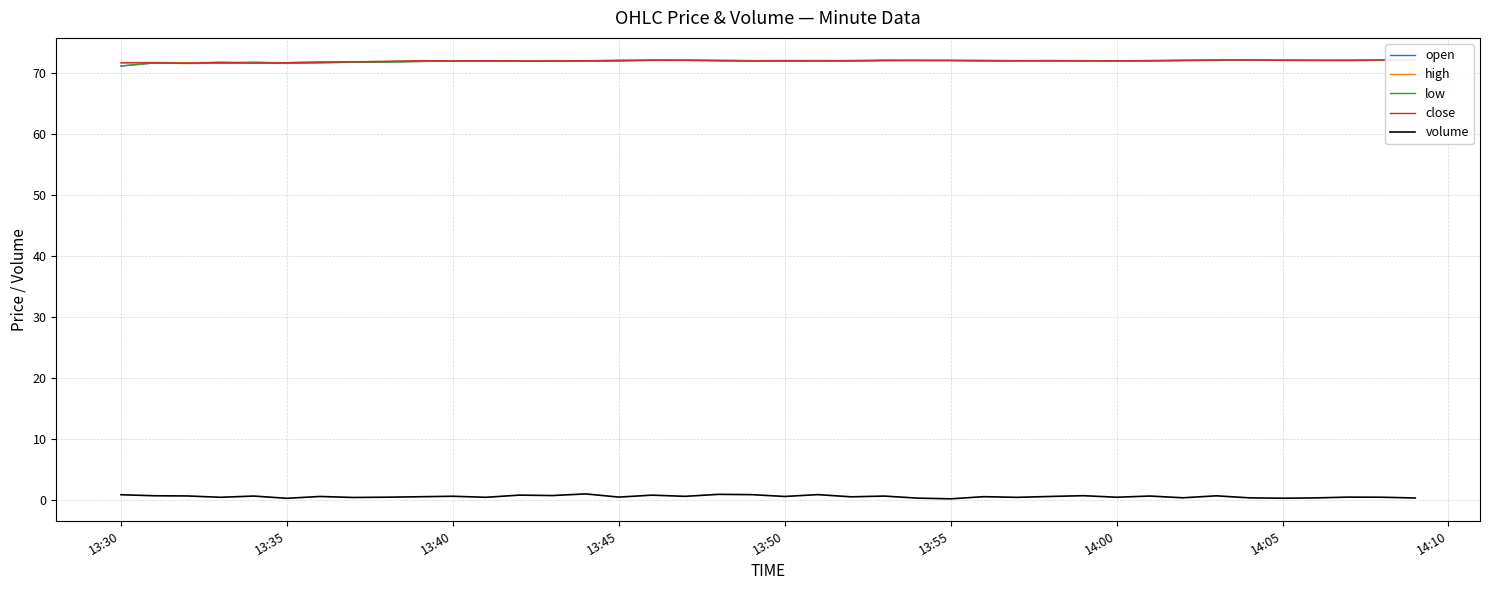

What is the maximum value for high?

72.2